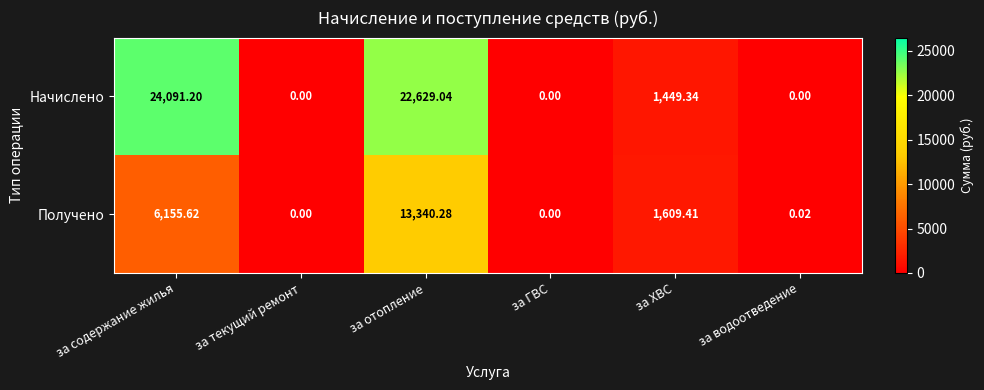

At which label is Начислено closest to 12045?

за отопление